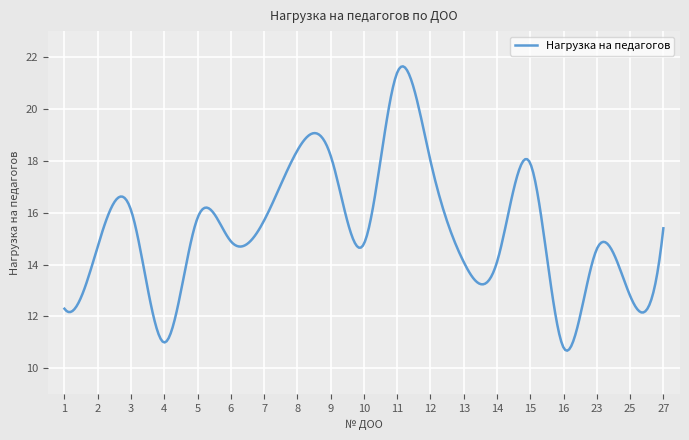

What is the difference between the maximum and minimum values?

11.0